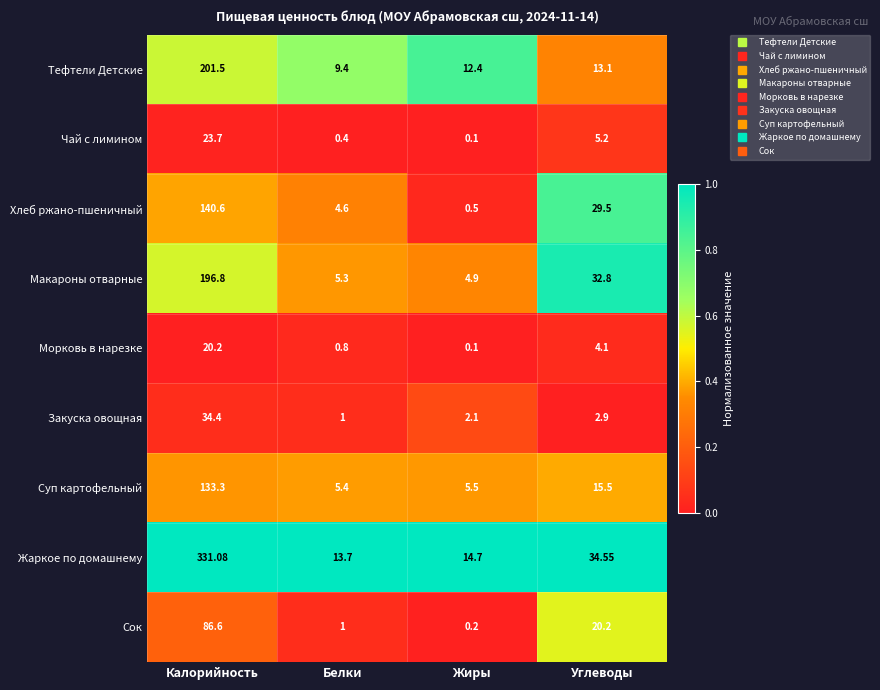

Rank the series at Углеводы from lowest to highest value.

Закуска овощная, Морковь в нарезке, Чай с лимином, Тефтели Детские, Суп картофельный, Сок, Хлеб ржано-пшеничный, Макароны отварные, Жаркое по домашнему